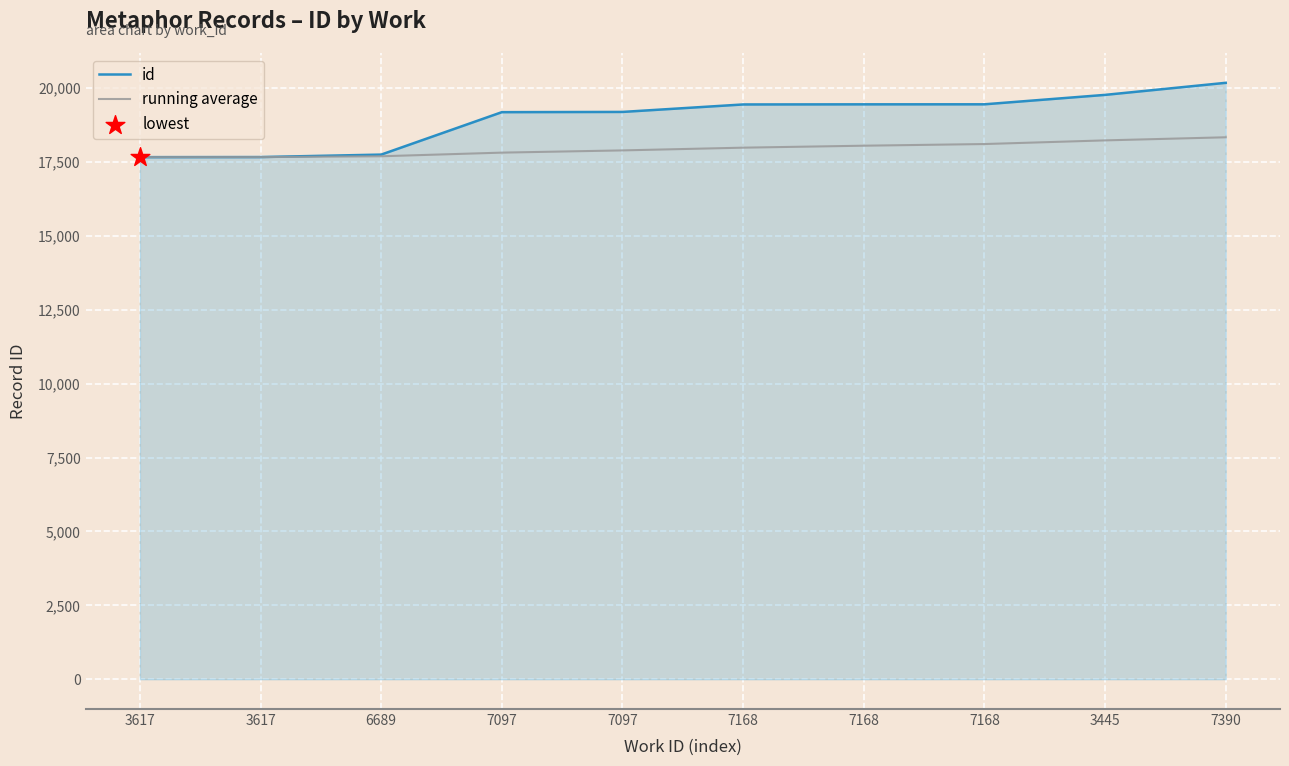

Is this an area chart (filled region under the line)?

Yes